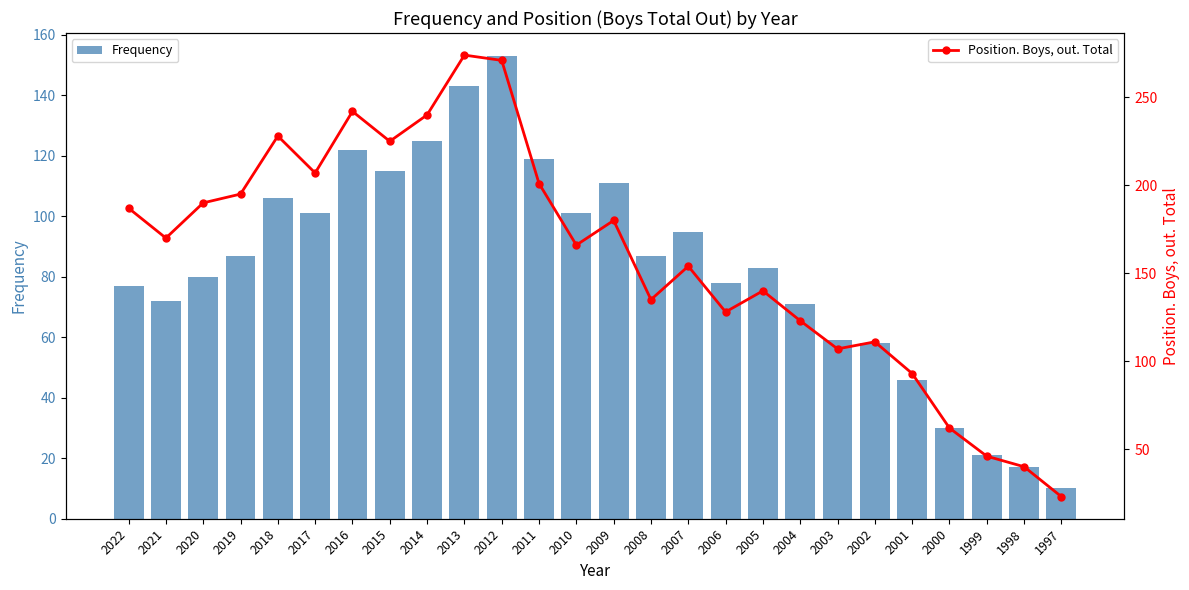

What is the sum of the Position. Boys, out. Total values at 2003 and 2010?

273